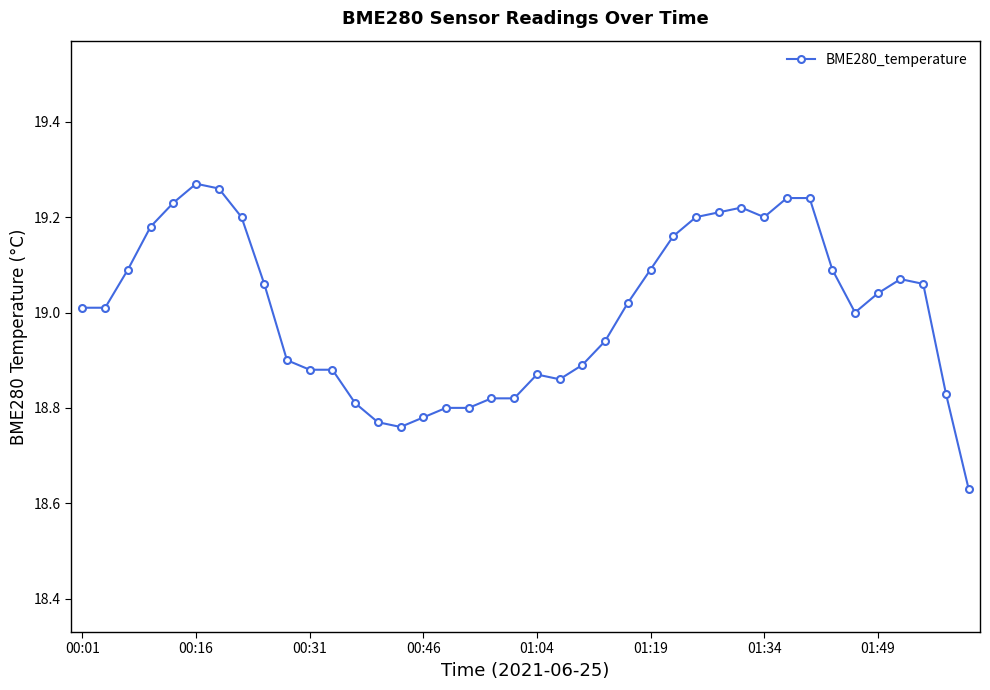

What is the difference between the second highest and minimum values?

0.6